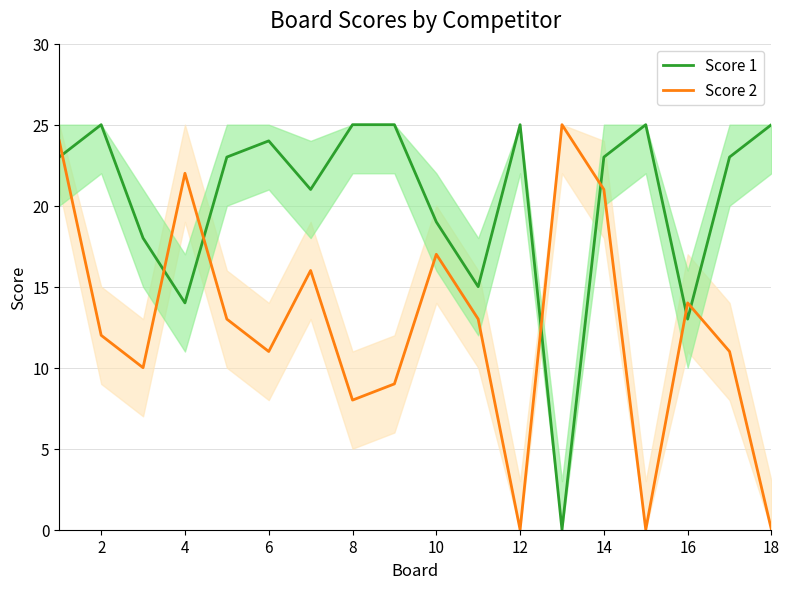

True or false: Score 1 and Score 2 intersect in this chart.

True